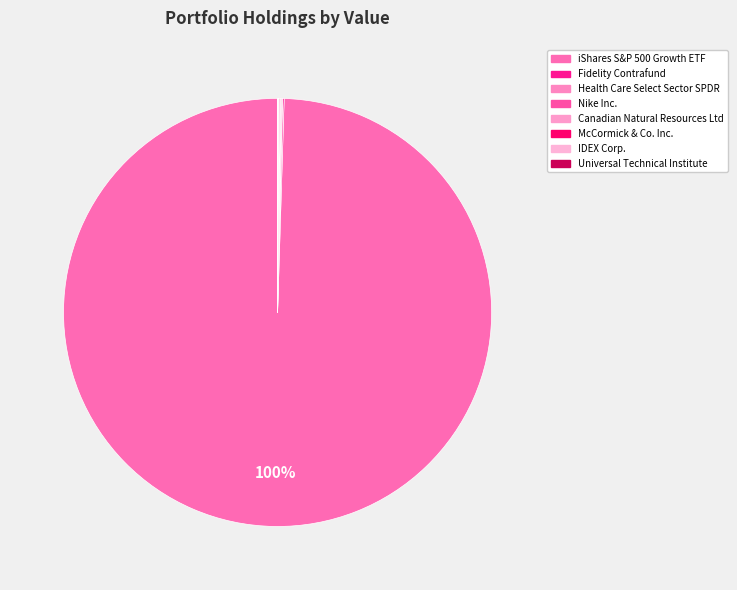

Count the number of slices in the pie.

8